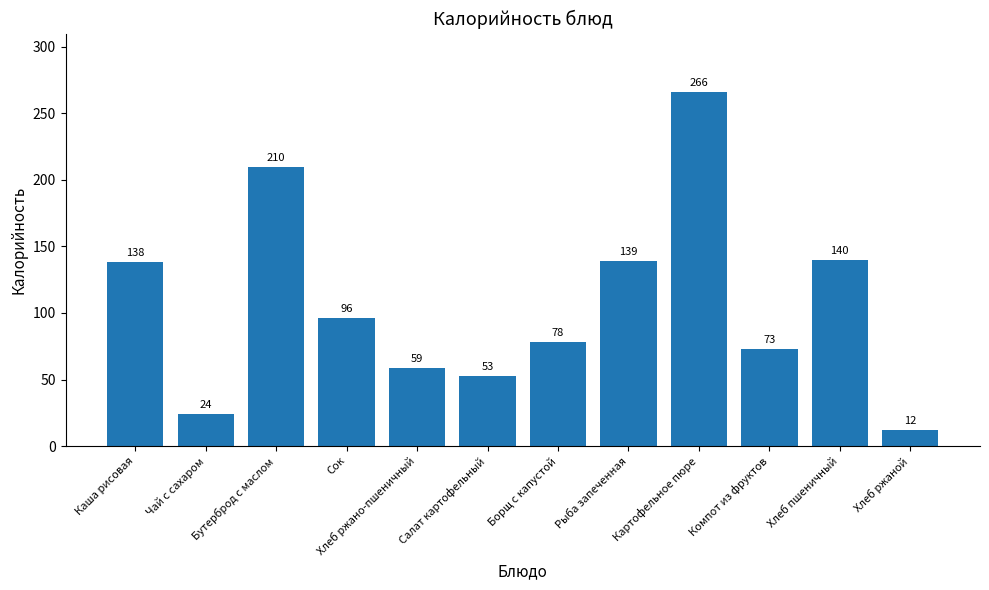

Which category has the lowest value across all series?

Хлеб ржаной